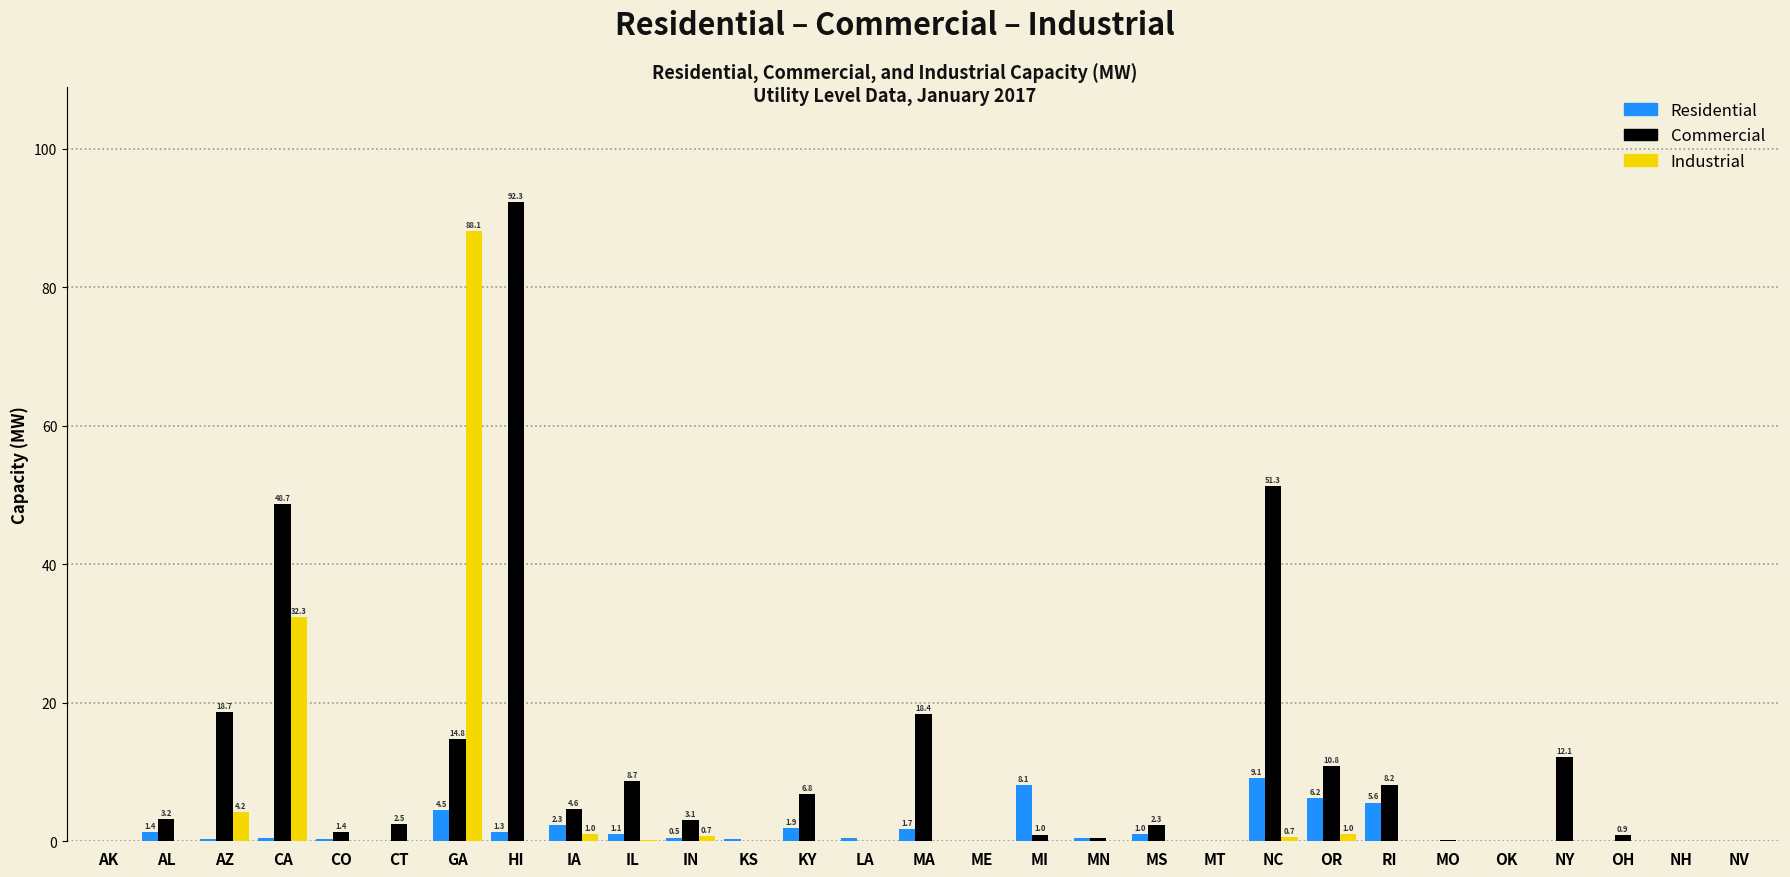

Between HI and IN, which series saw the biggest shift?

Commercial